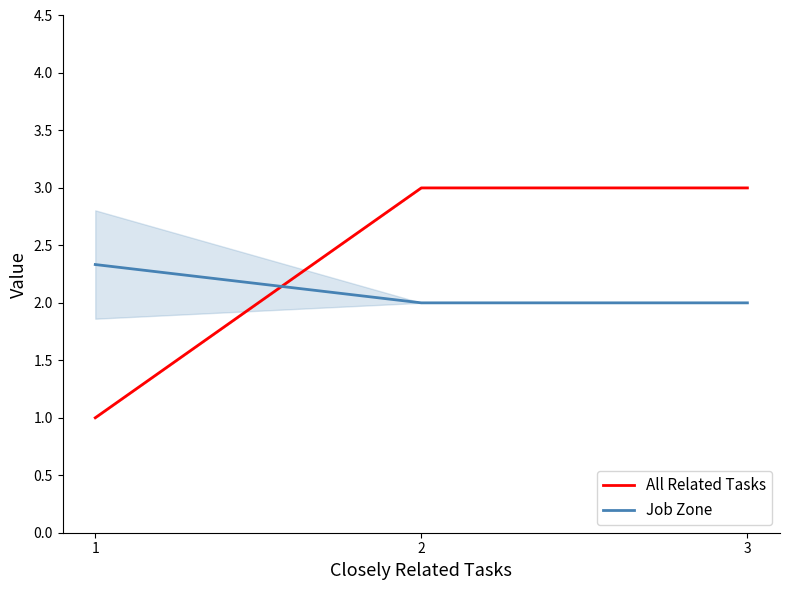

Reading right to left, extract all data points from this chart.

All Related Tasks: 3.0	3.0	1.0
Job Zone: 2.0	2.0	2.3